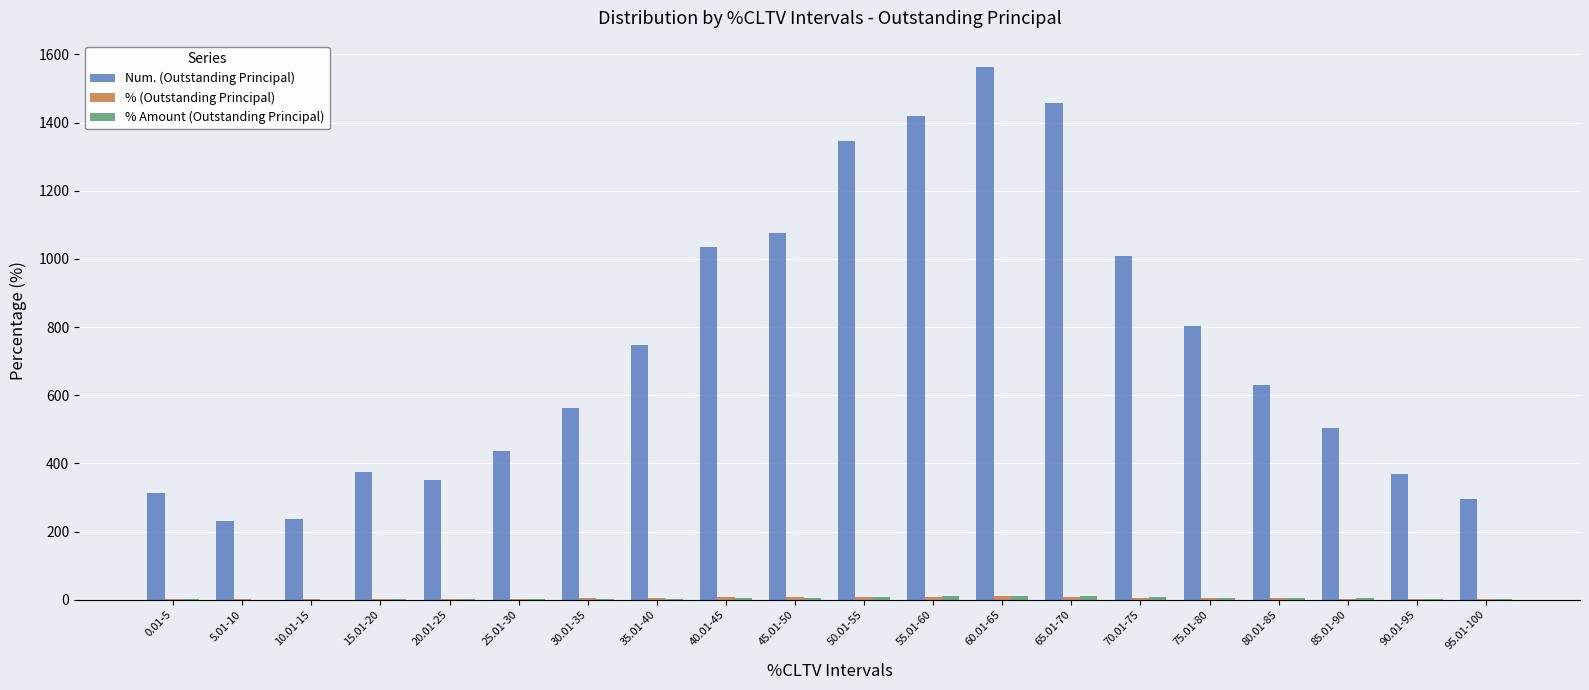

Which series has the largest range (max minus min)?

Num. (Outstanding Principal)